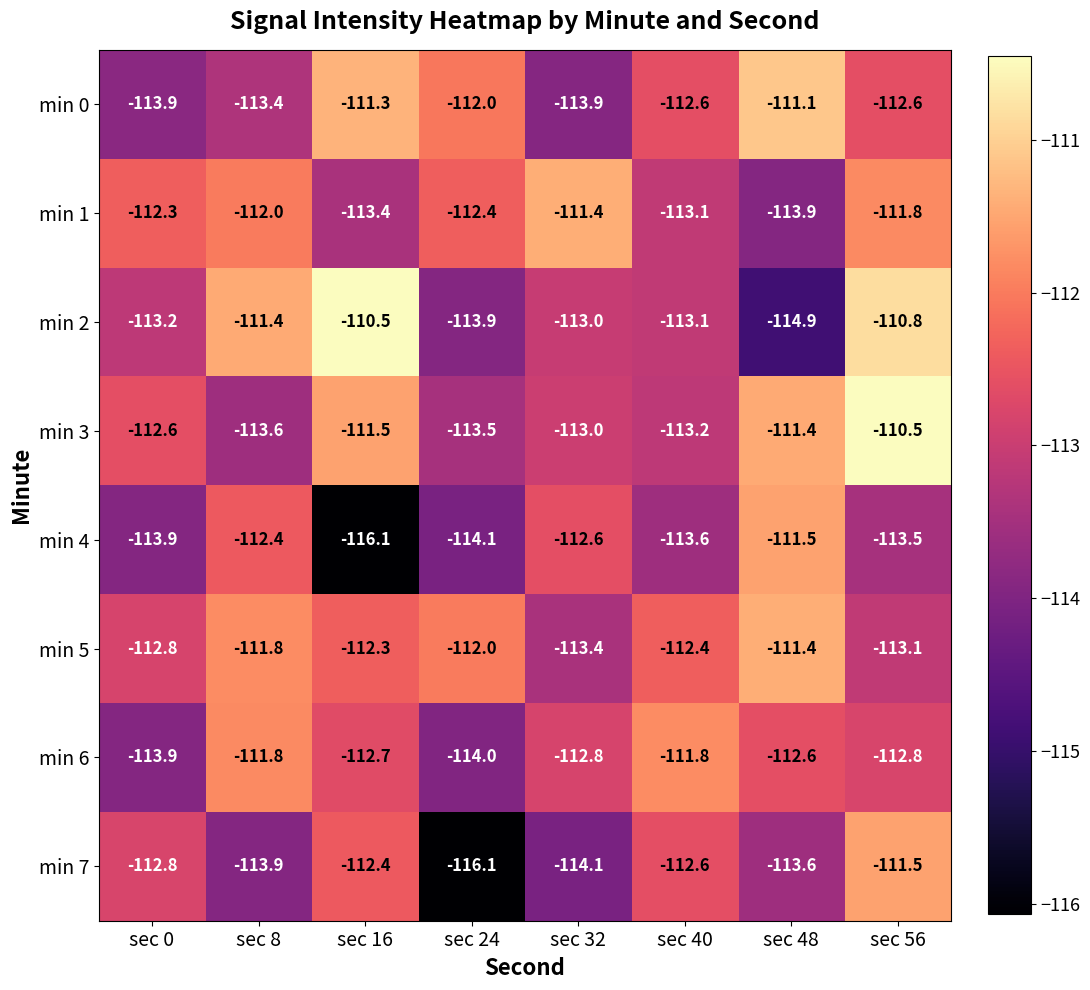

Count the number of categories in the chart.

8